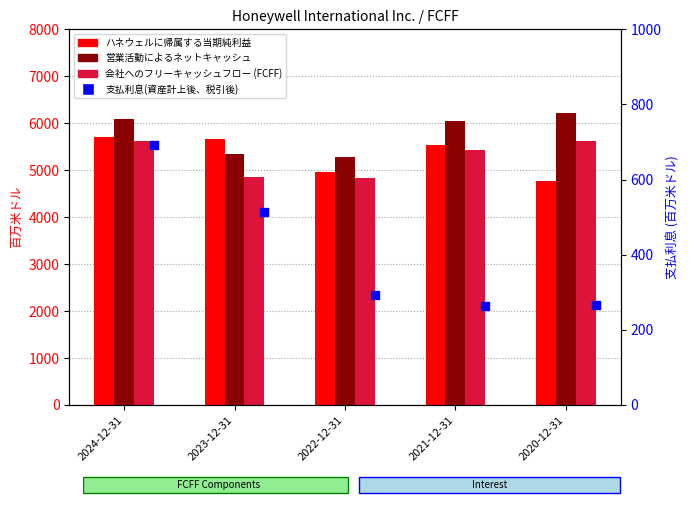

Which series reaches the minimum Y coordinate?

支払利息(資産計上後、税引後)